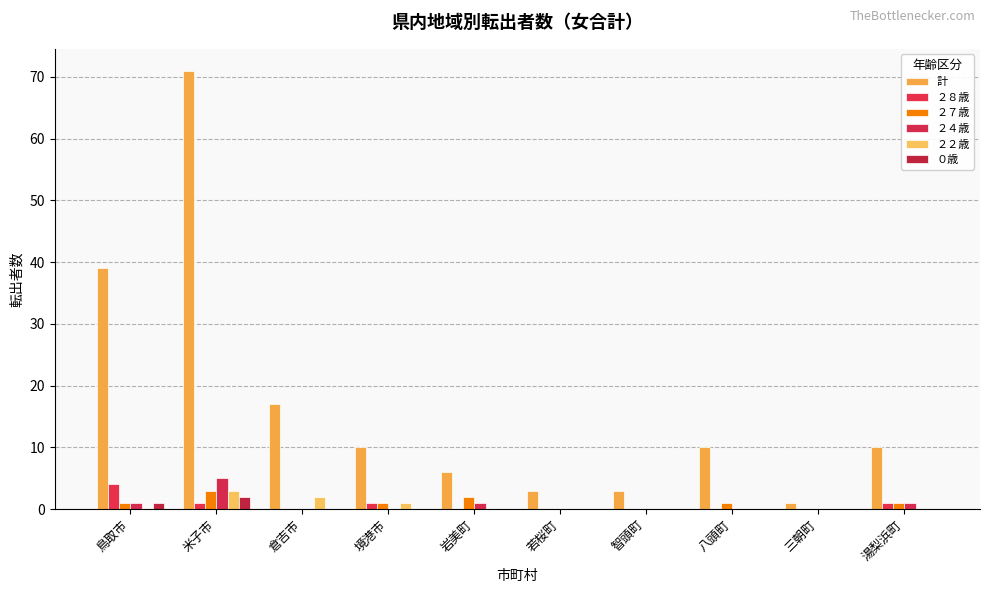

True or false: 計 has a value of 10 at 境港市.

True